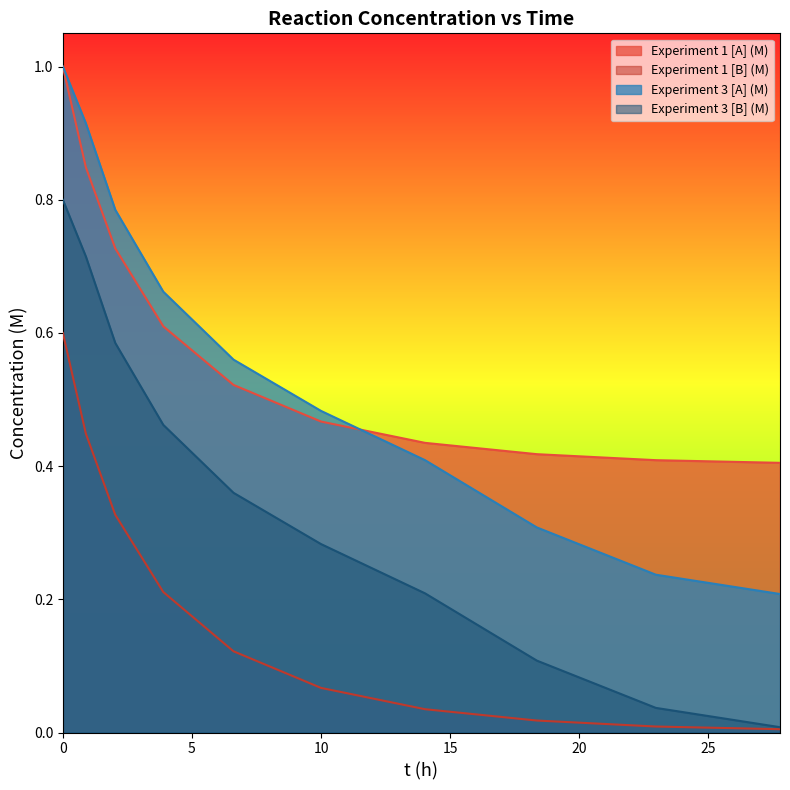

What is the spread (max minus min) of values at 0?

0.4